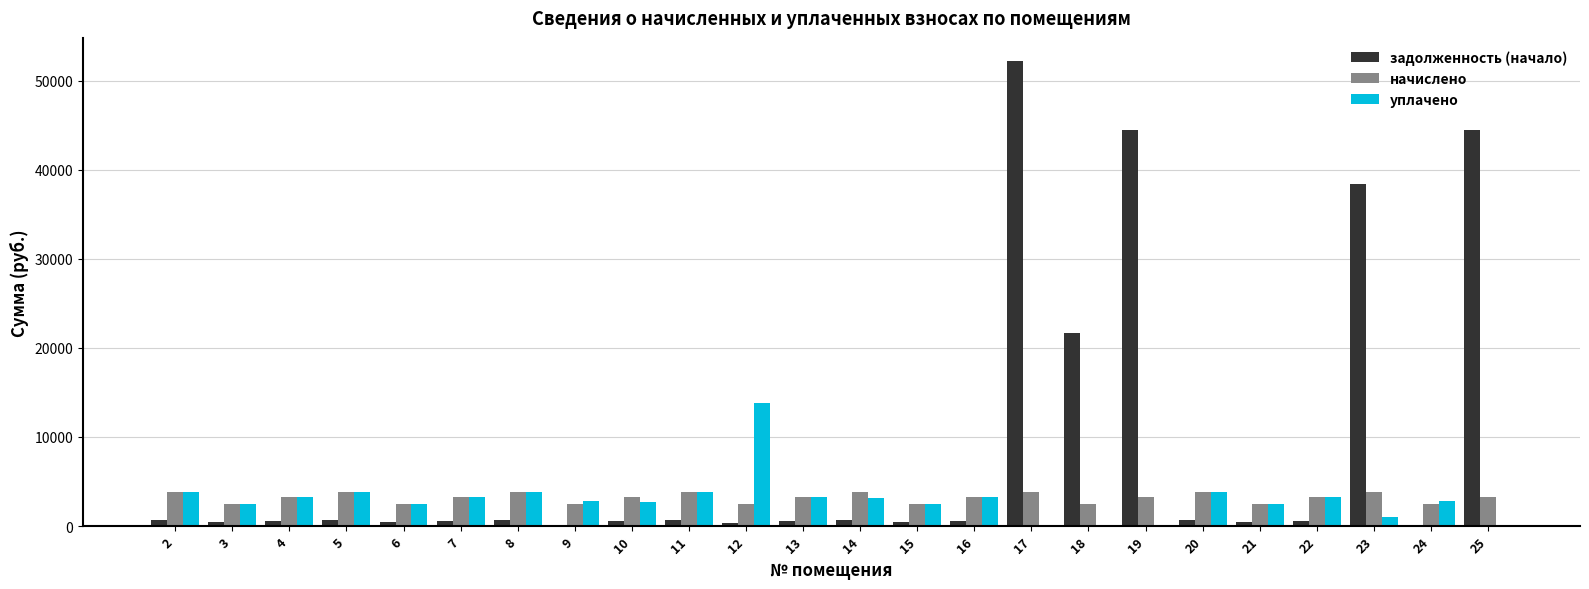

Between 14 and 23, which series saw the biggest shift?

задолженность (начало)